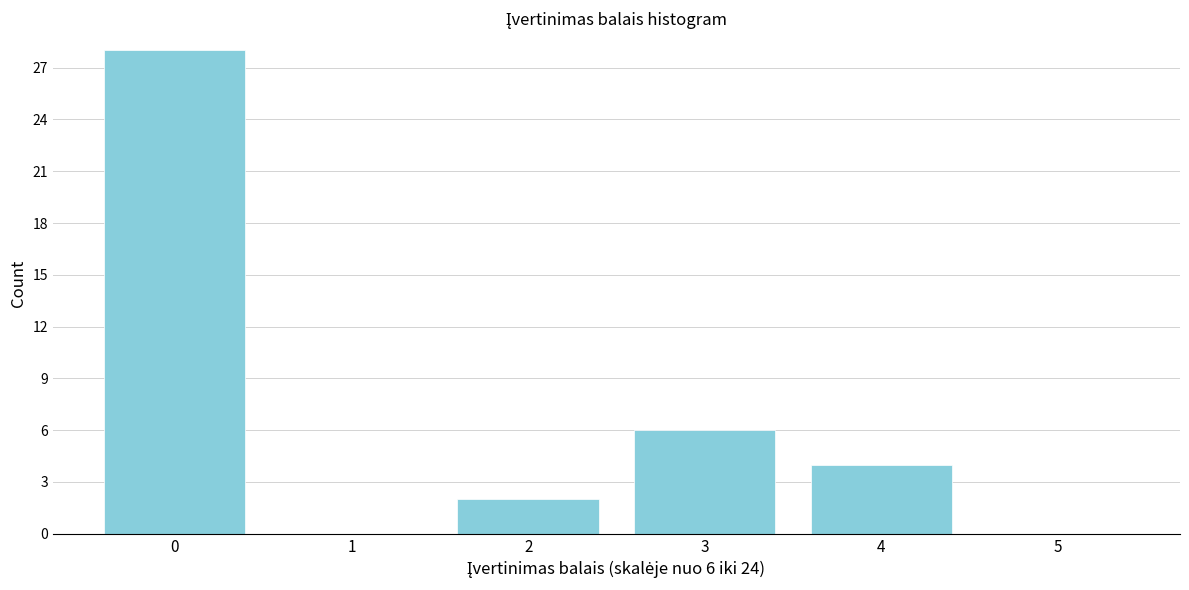

Reading left to right, what are all the values shown in this chart?

0=28	1=0	2=2	3=6	4=4	5=0